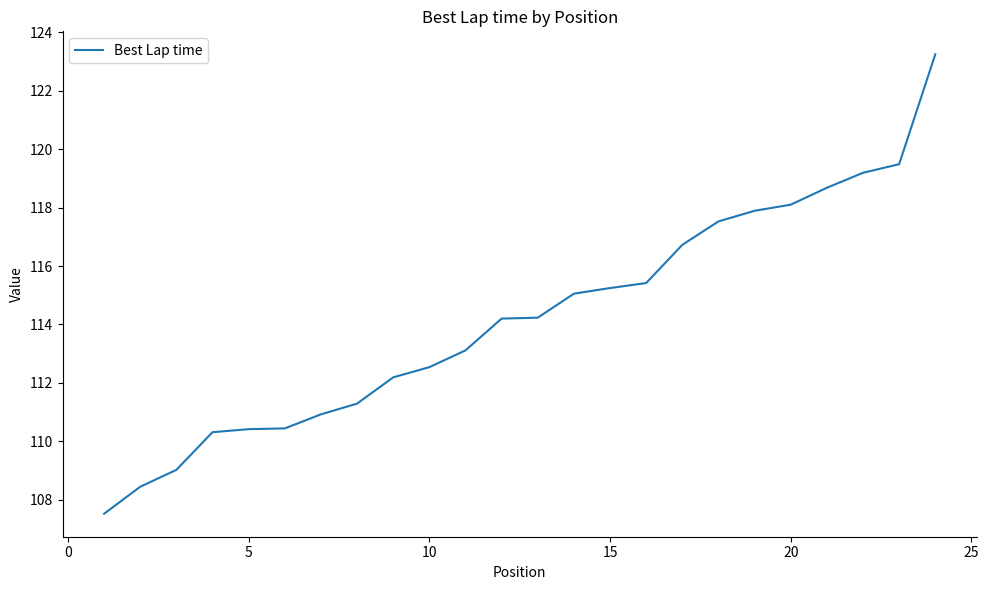

What is the maximum value shown in the chart?

123.3